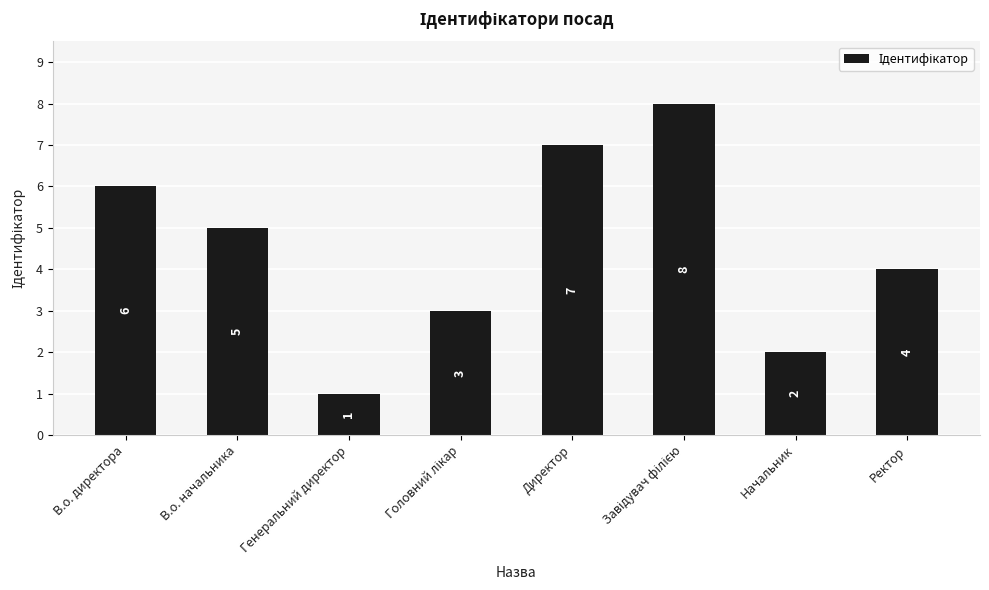

What is the maximum value shown in the chart?

8